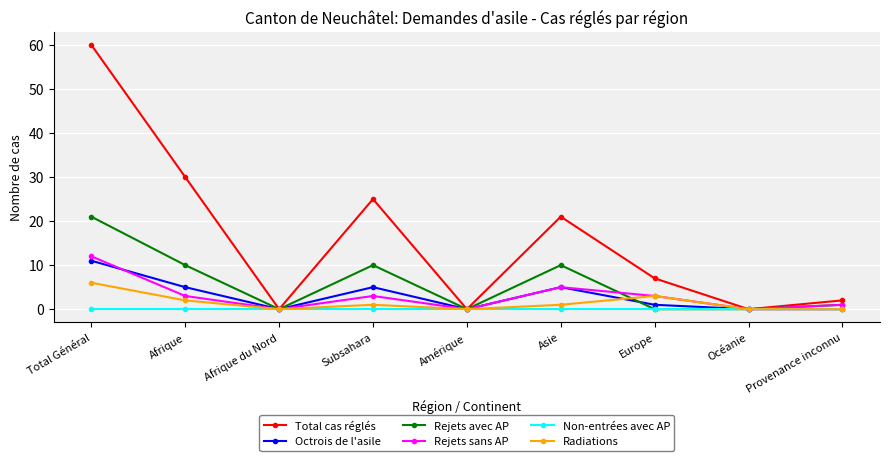

The Radiations series shows 0 at Provenance inconnu. True or false?

True